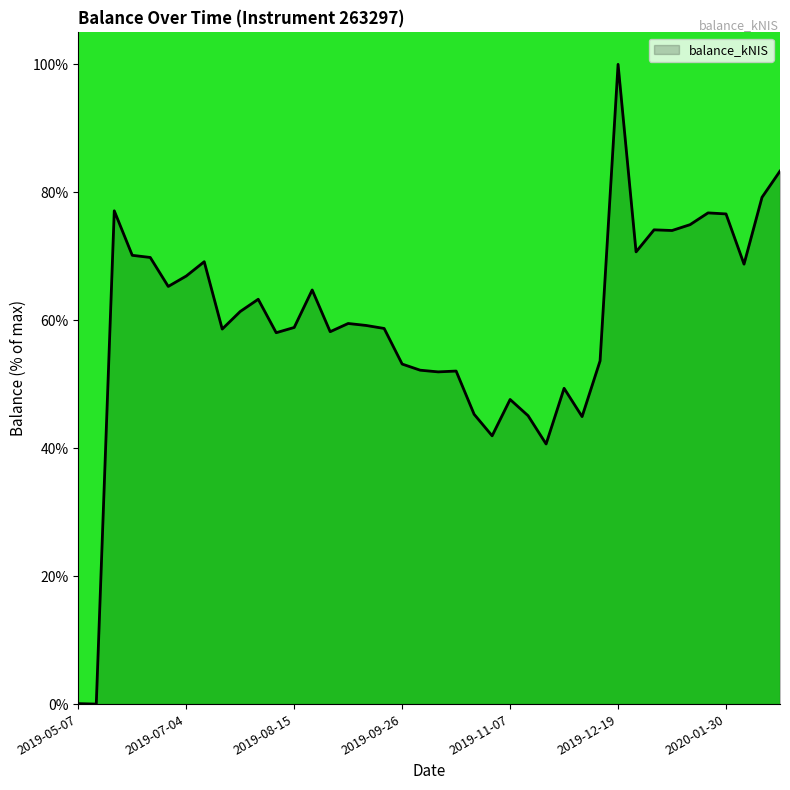

What is the maximum value shown in the chart?

100.0